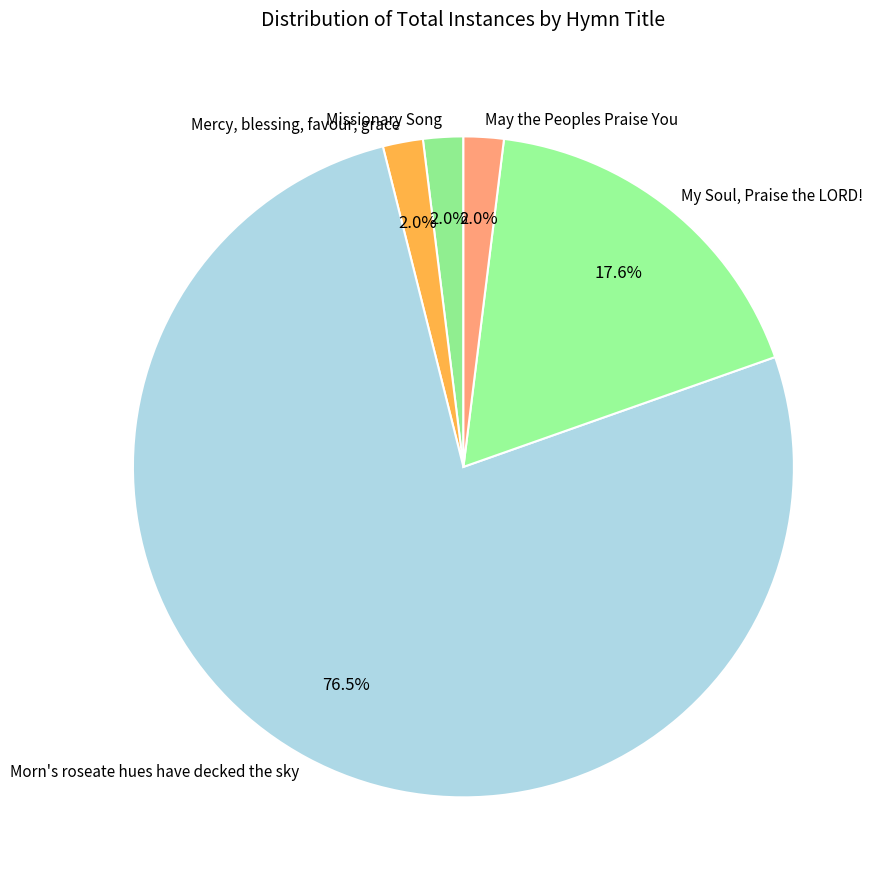

To the nearest percent, what portion does May the Peoples Praise You represent?

2%